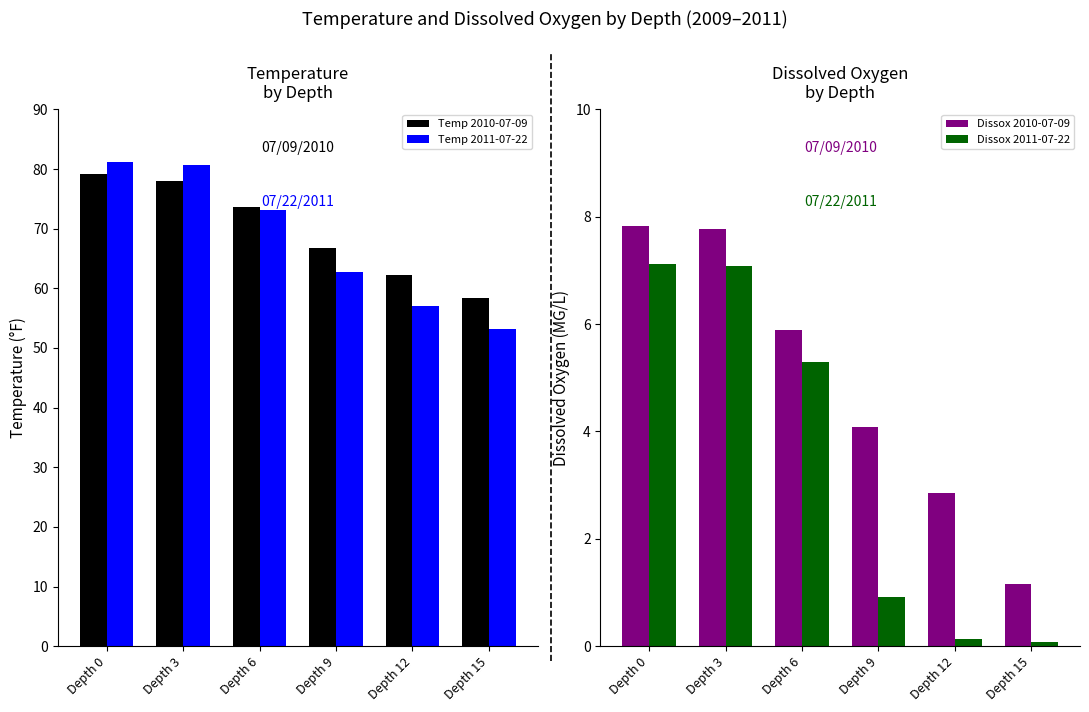

Count the number of data series in this chart.

4